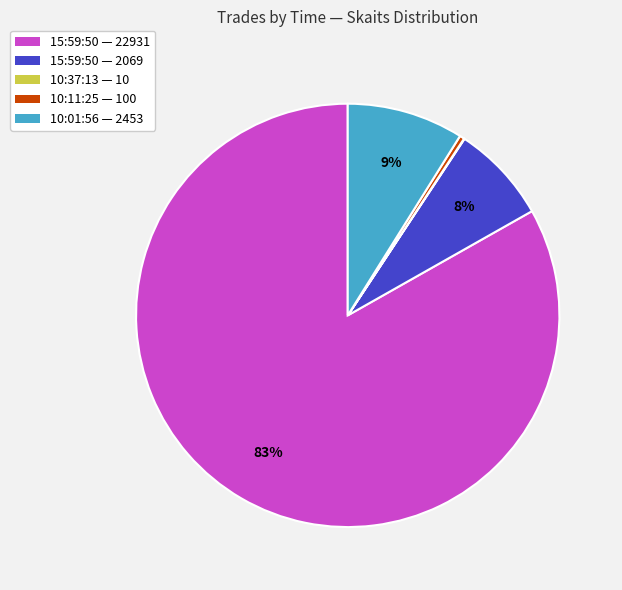

To the nearest percent, what is the average slice percentage?

20%